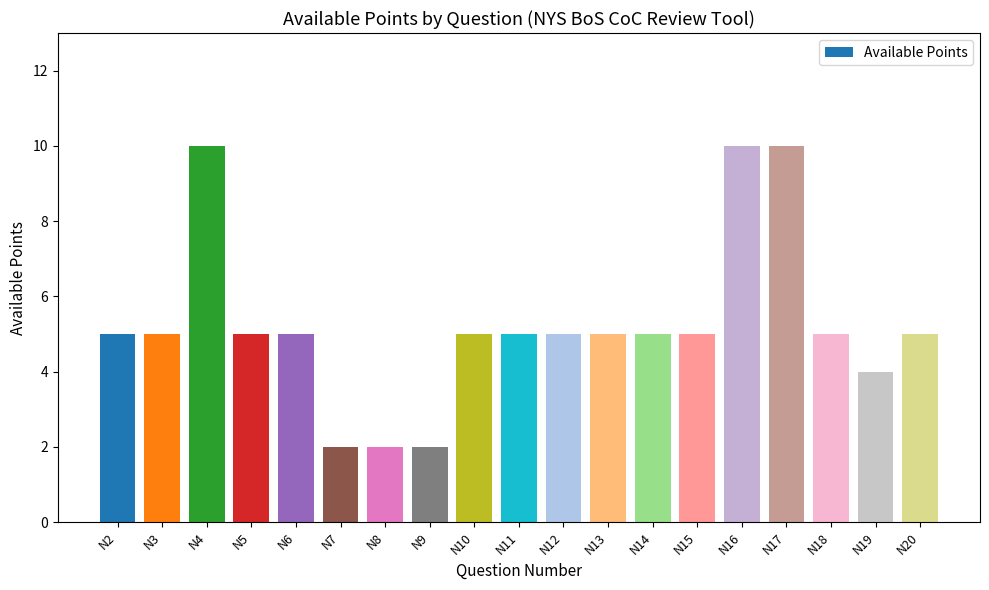

True or false: the data shows 5 at N3.

True